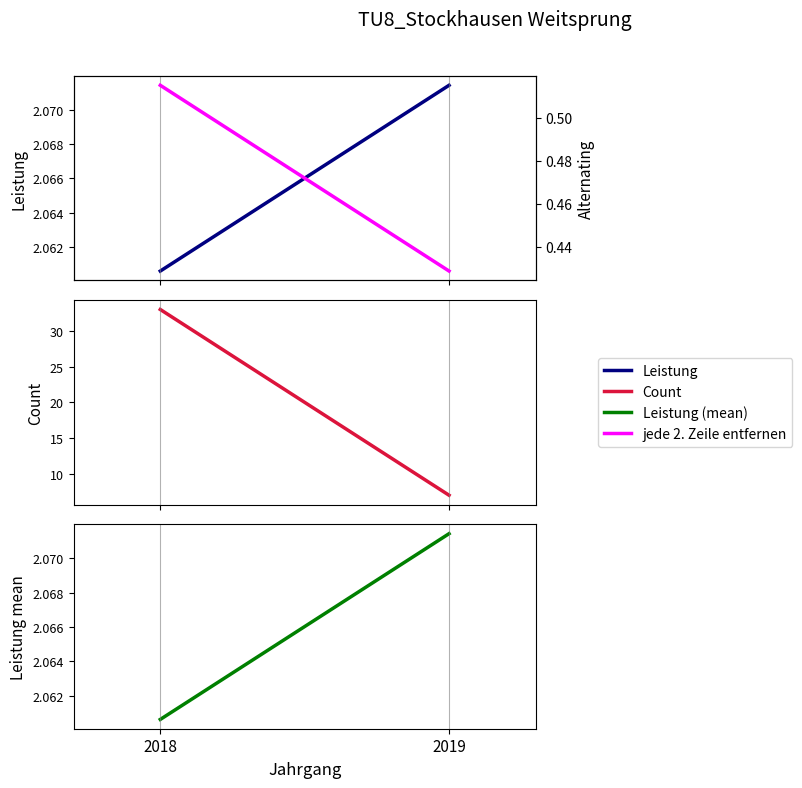

What is the sum of the Leistung values at 2018 and 2019?

4.1